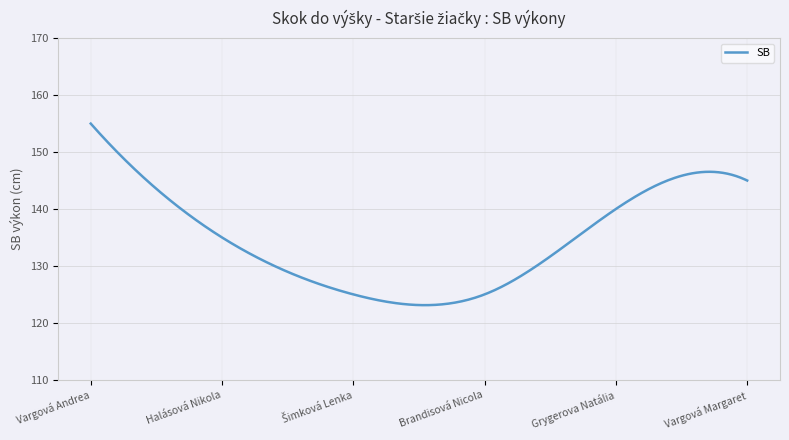

What is the minimum value shown in the chart?

123.1